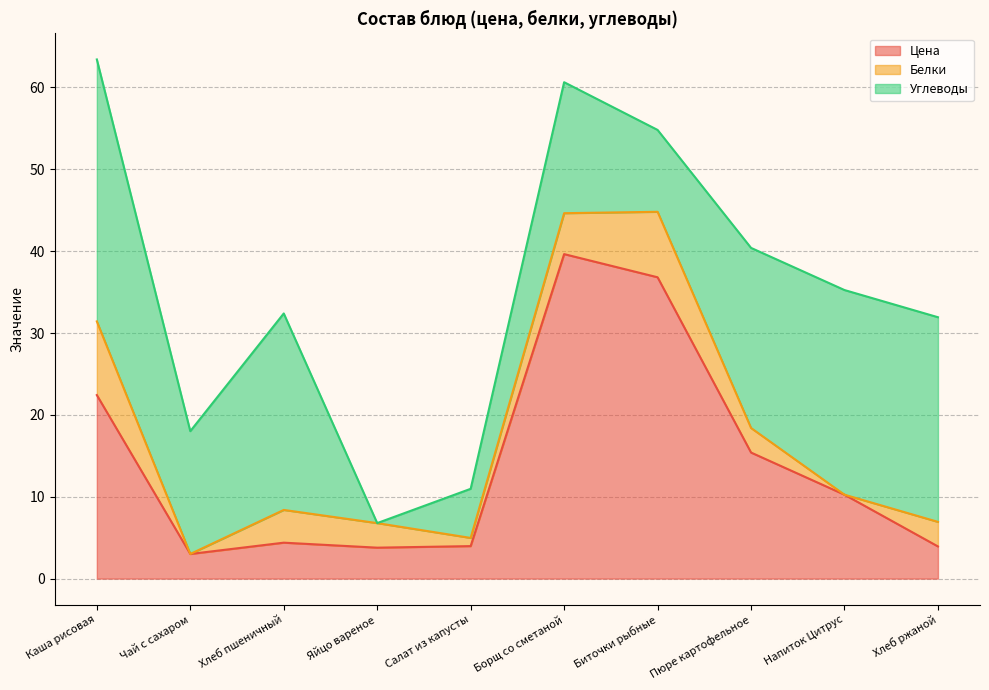

True or false: Цена and Белки cross at least once.

False